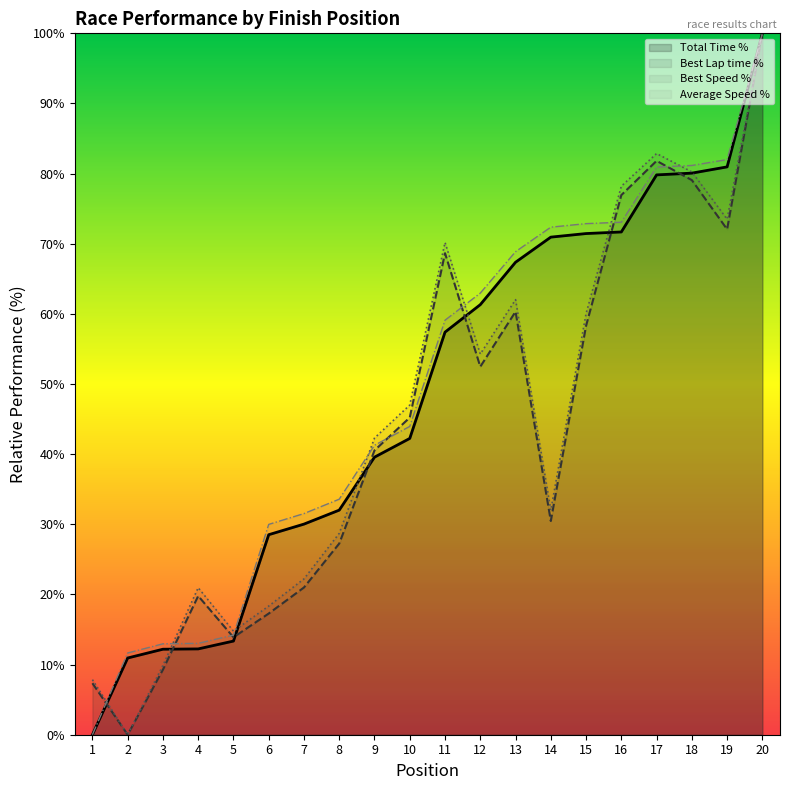

What is the value of the Average Speed point at the 13th from the left?

68.9